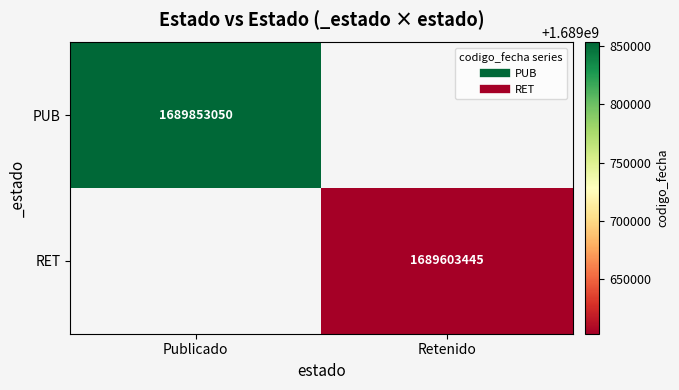

How many distinct data groups are displayed?

2